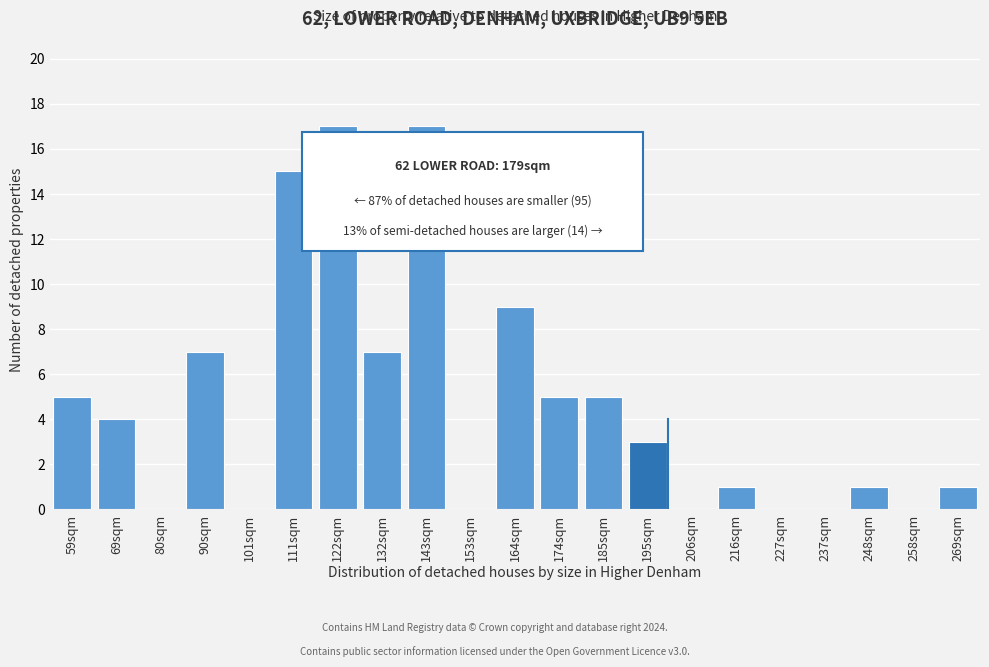

Reading right to left, what are all the values shown in this chart?

269sqm=1	258sqm=0	248sqm=1	237sqm=0	227sqm=0	216sqm=1	206sqm=0	195sqm=3	185sqm=5	174sqm=5	164sqm=9	153sqm=0	143sqm=17	132sqm=7	122sqm=17	111sqm=15	101sqm=0	90sqm=7	80sqm=0	69sqm=4	59sqm=5